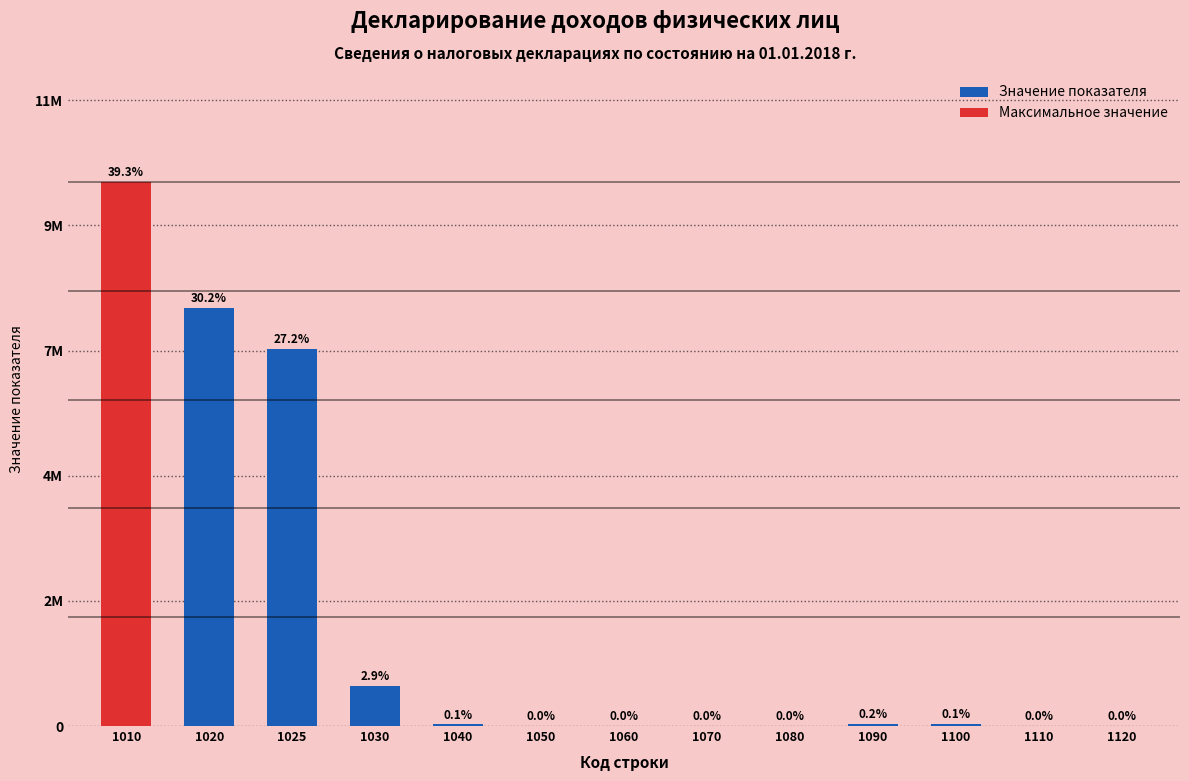

Where is Значение показателя nearest to the value 3981366?

1025